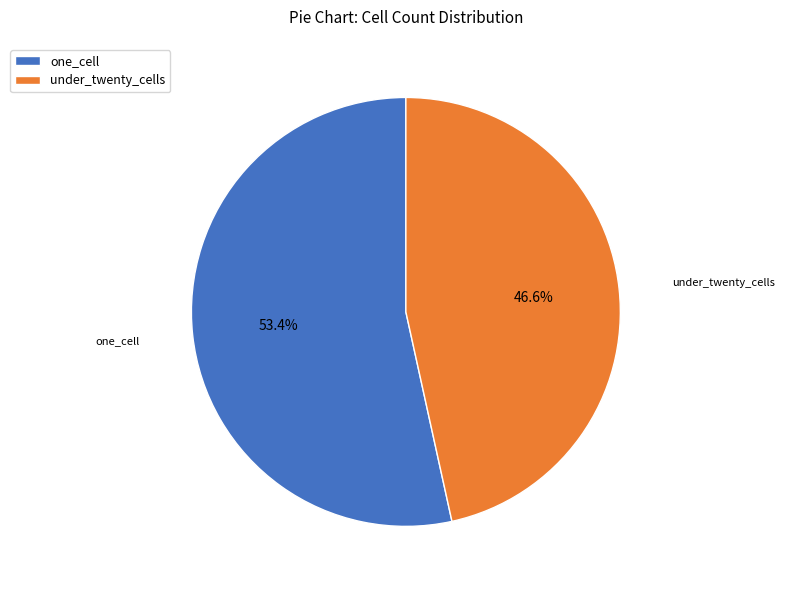

Between under_twenty_cells and one_cell, which is larger?

one_cell